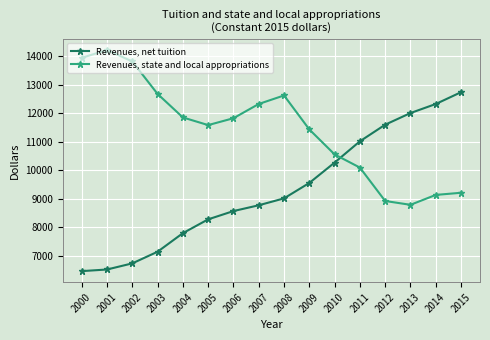

At how many categories does at least one series exceed 6834?

16